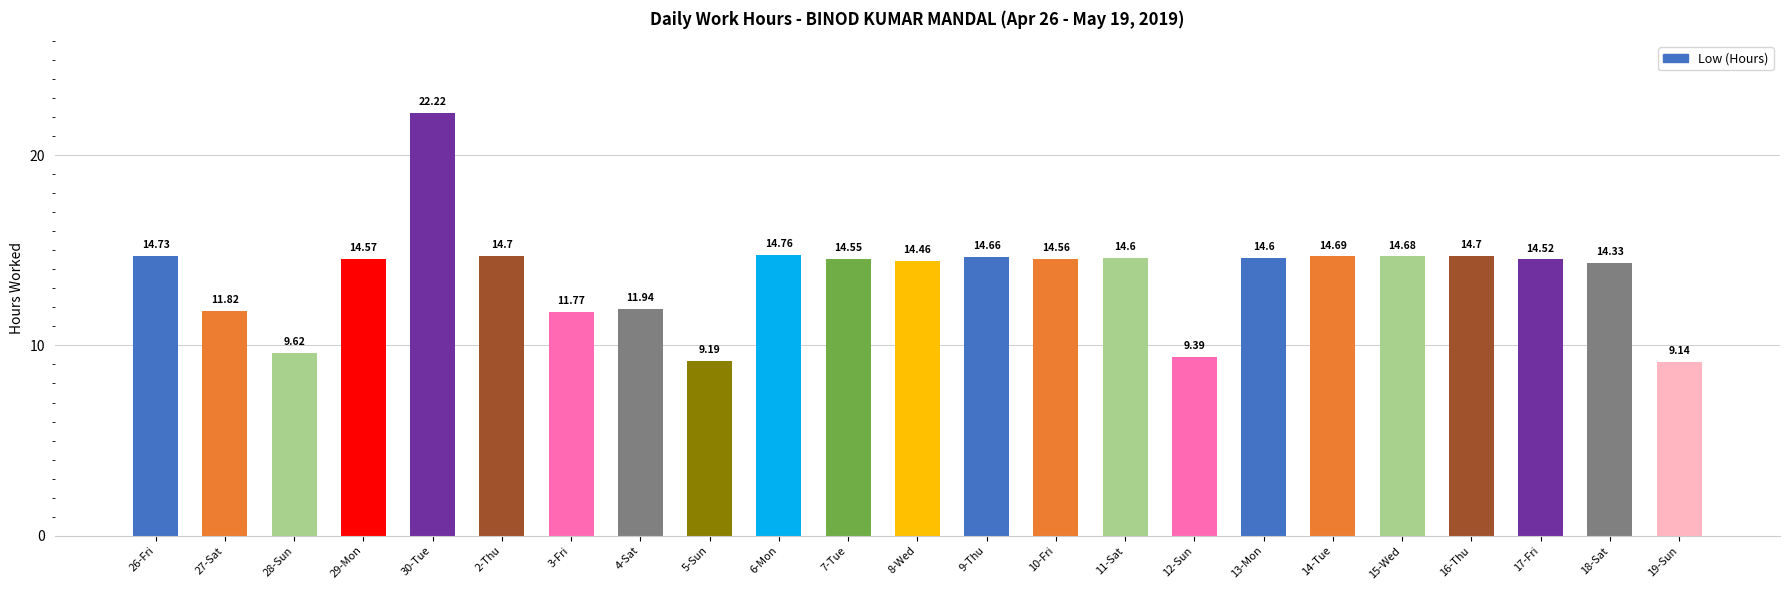

Reading left to right, extract all data points from this chart.

26-Fri=14.7	27-Sat=11.8	28-Sun=9.6	29-Mon=14.6	30-Tue=22.2	2-Thu=14.7	3-Fri=11.8	4-Sat=11.9	5-Sun=9.2	6-Mon=14.8	7-Tue=14.6	8-Wed=14.5	9-Thu=14.7	10-Fri=14.6	11-Sat=14.6	12-Sun=9.4	13-Mon=14.6	14-Tue=14.7	15-Wed=14.7	16-Thu=14.7	17-Fri=14.5	18-Sat=14.3	19-Sun=9.1